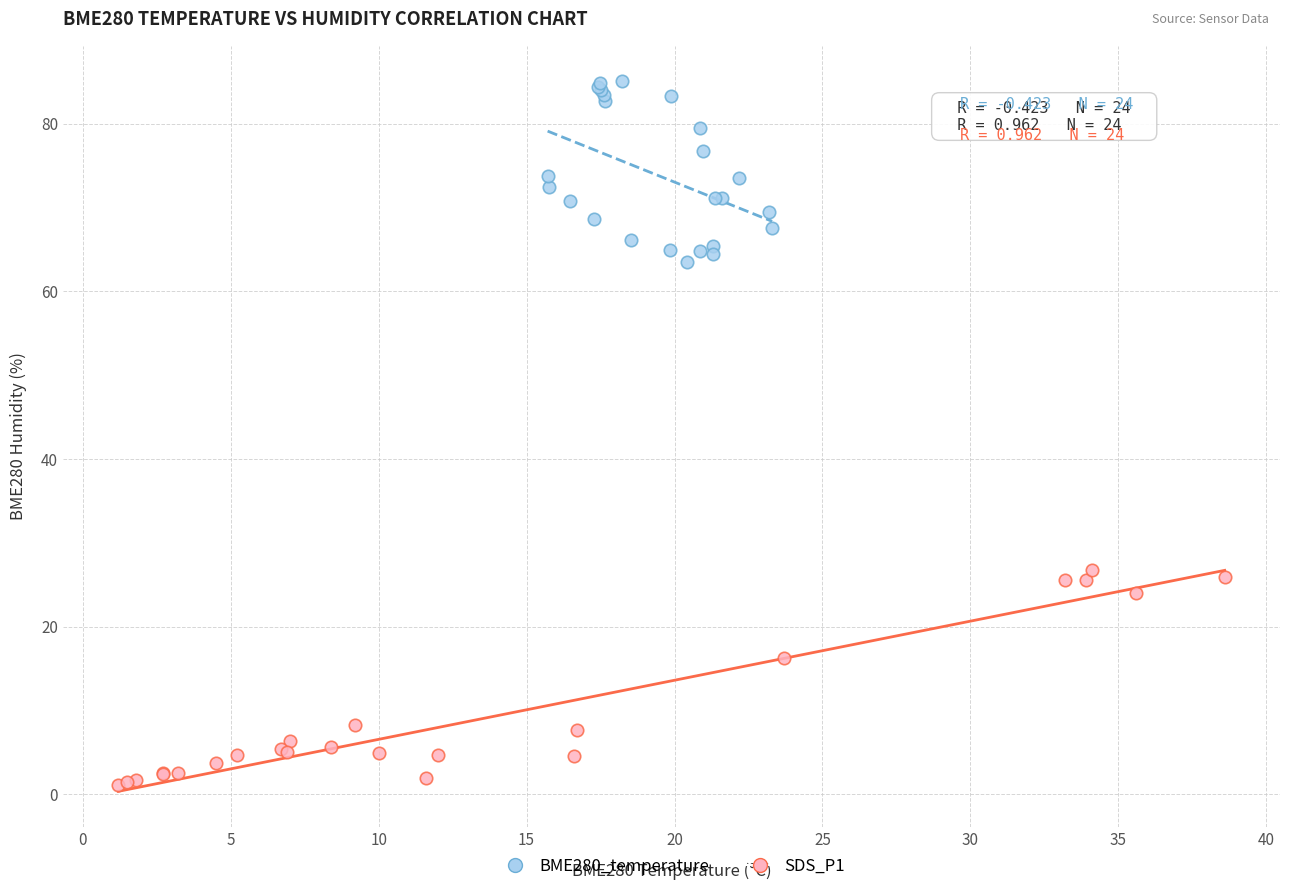

Which series has the largest Y range (max minus min)?

SDS_P1